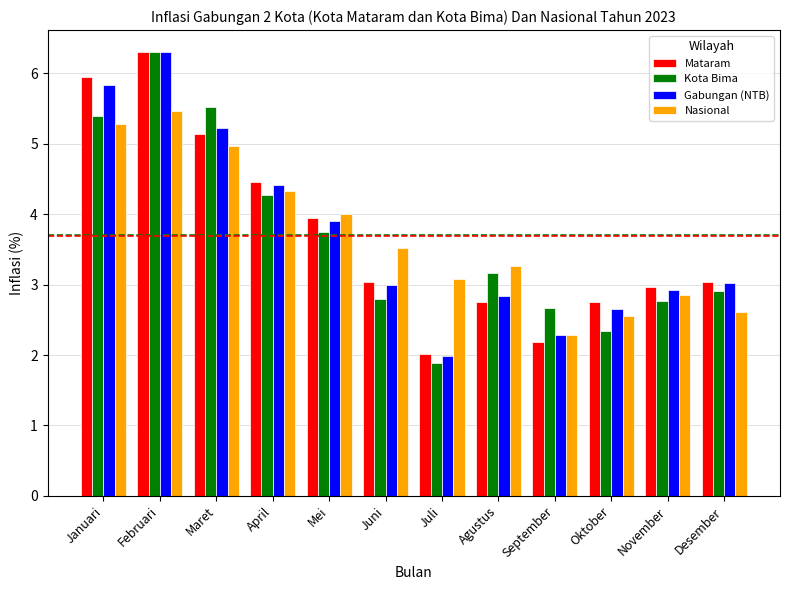

Where does the Mataram series first go above 3?

Januari